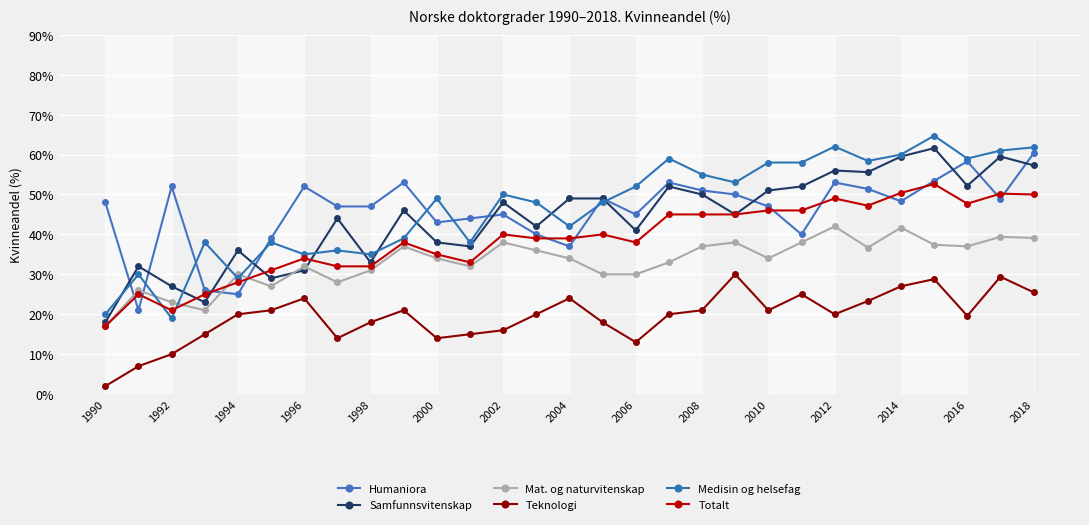

What are all the series names shown in the legend?

Humaniora, Samfunnsvitenskap, Mat. og naturvitenskap, Teknologi, Medisin og helsefag, Totalt